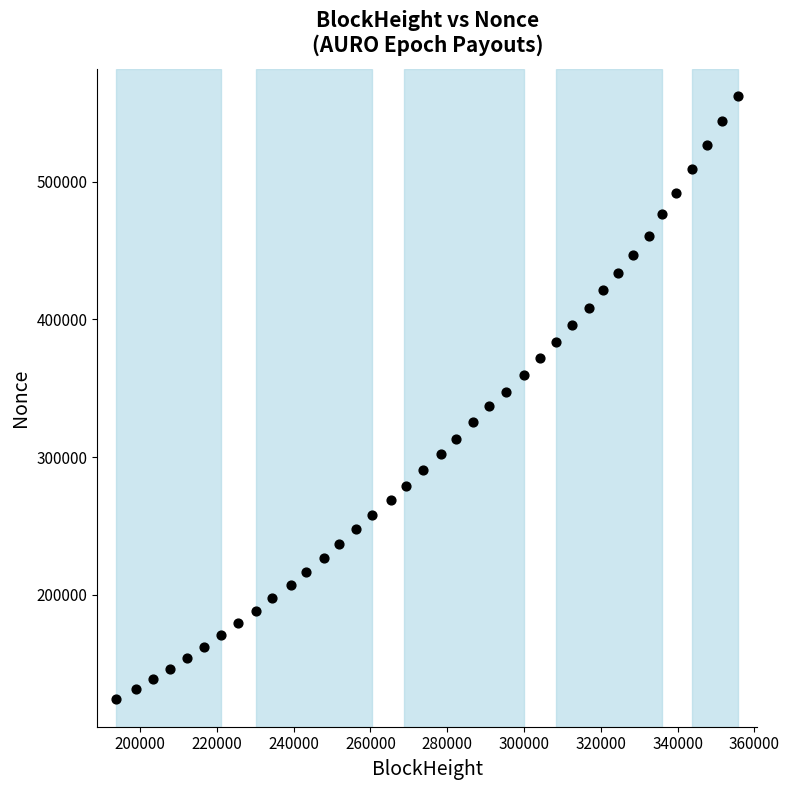

What is the range of X values (max minus min)?

161986